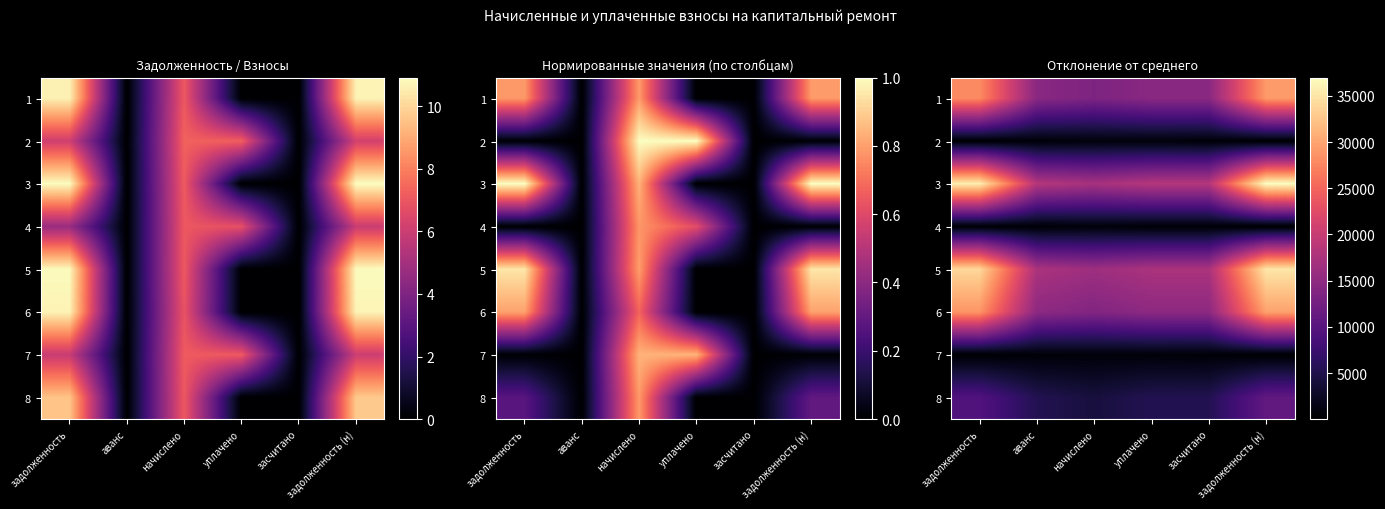

At which label is 3 closest to 27109?

аванс